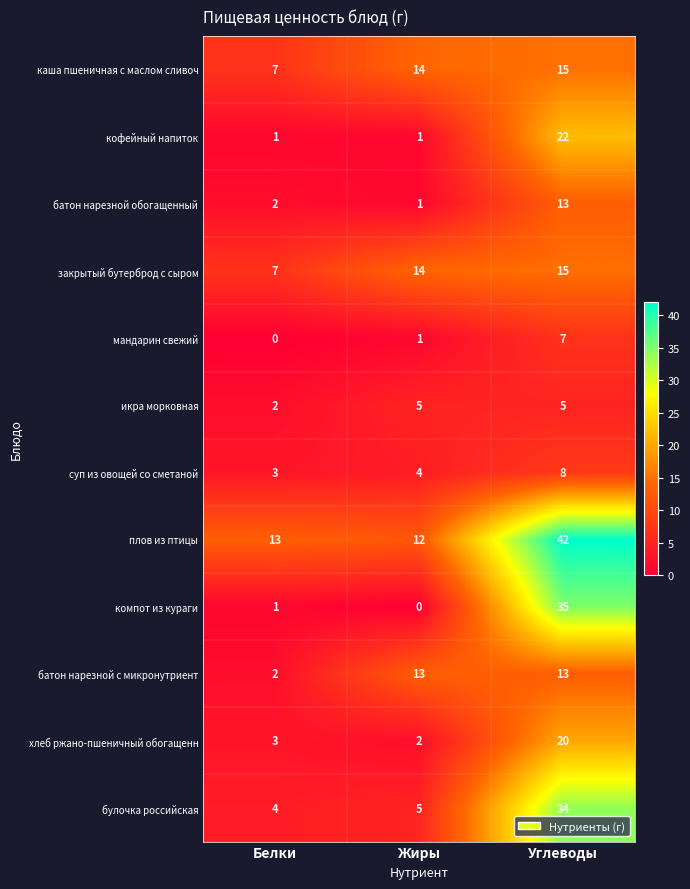

What is the sum of all хлеб ржано-пшеничный обогащенн values?

25